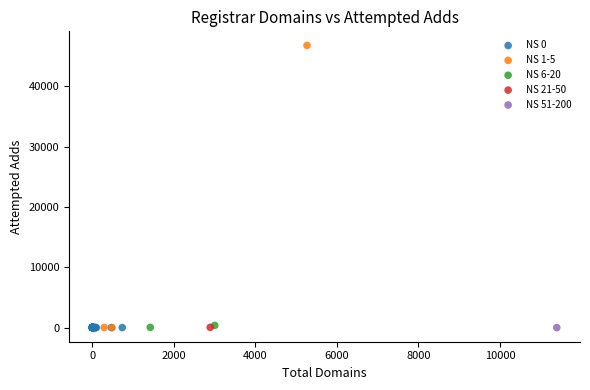

What are all the series names shown in the legend?

NS 0, NS 1-5, NS 6-20, NS 21-50, NS 51-200